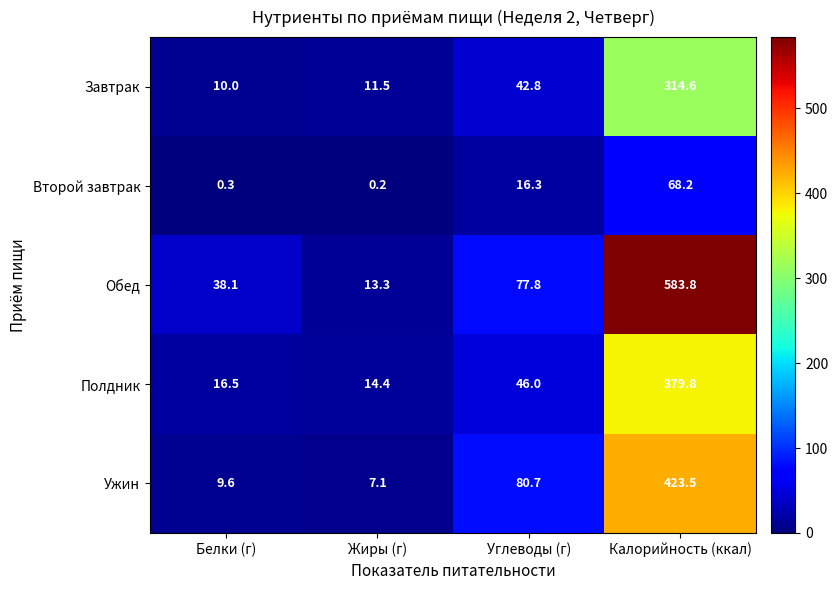

True or false: Ужин has a value of 423.5 at Калорийность (ккал).

True